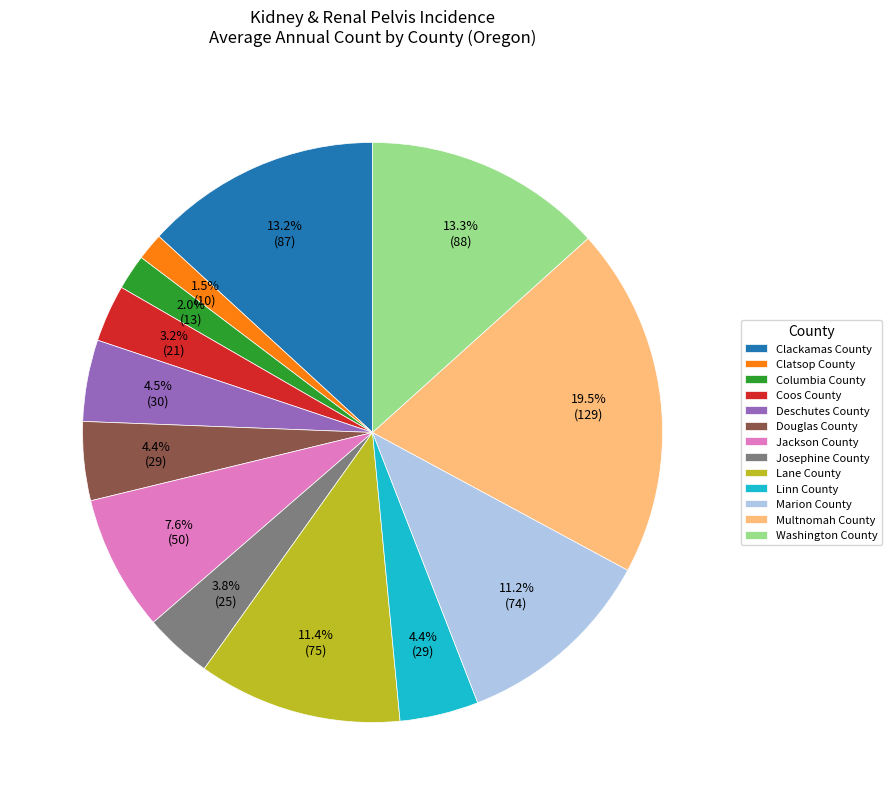

What is the ratio of the value at Washington County to the value at Douglas County?

3.0